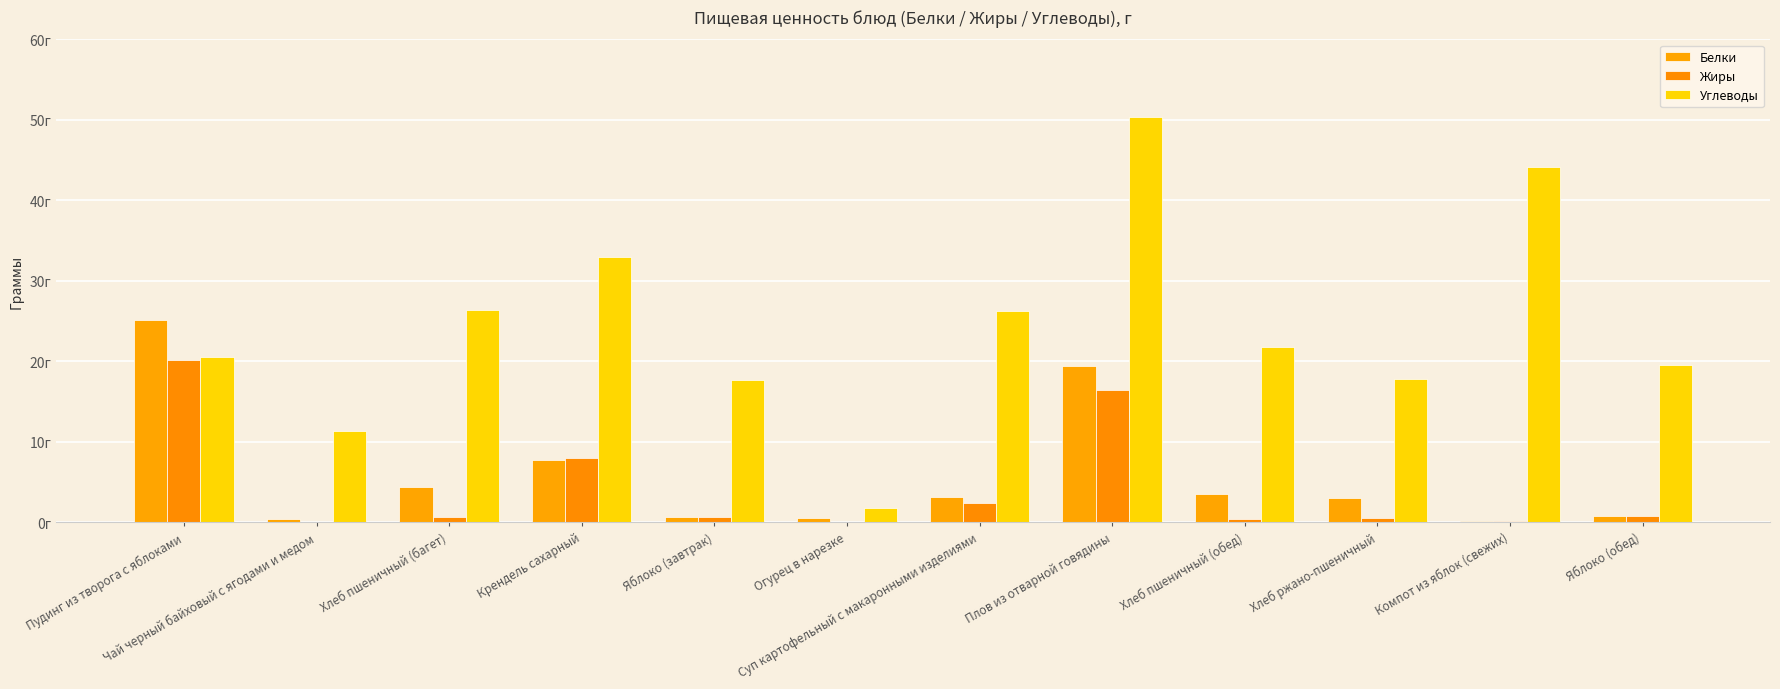

At Хлеб пшеничный (багет), list the series in order from smallest to largest.

Жиры, Белки, Углеводы